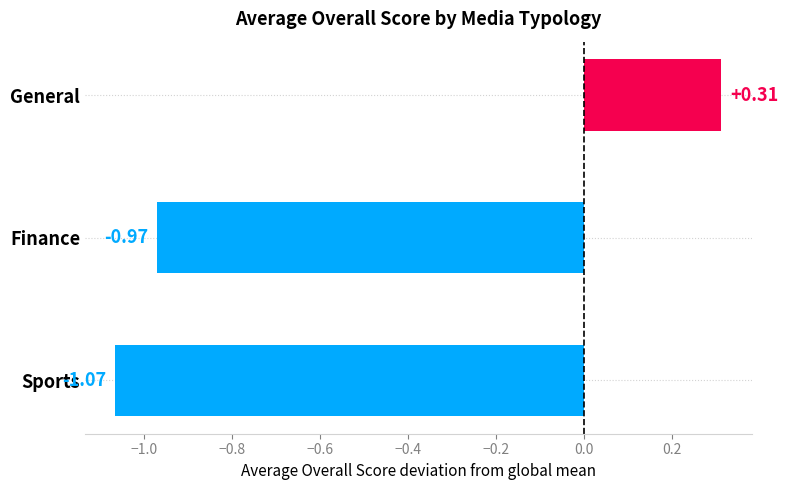

Where is the data nearest to the value 0?

General